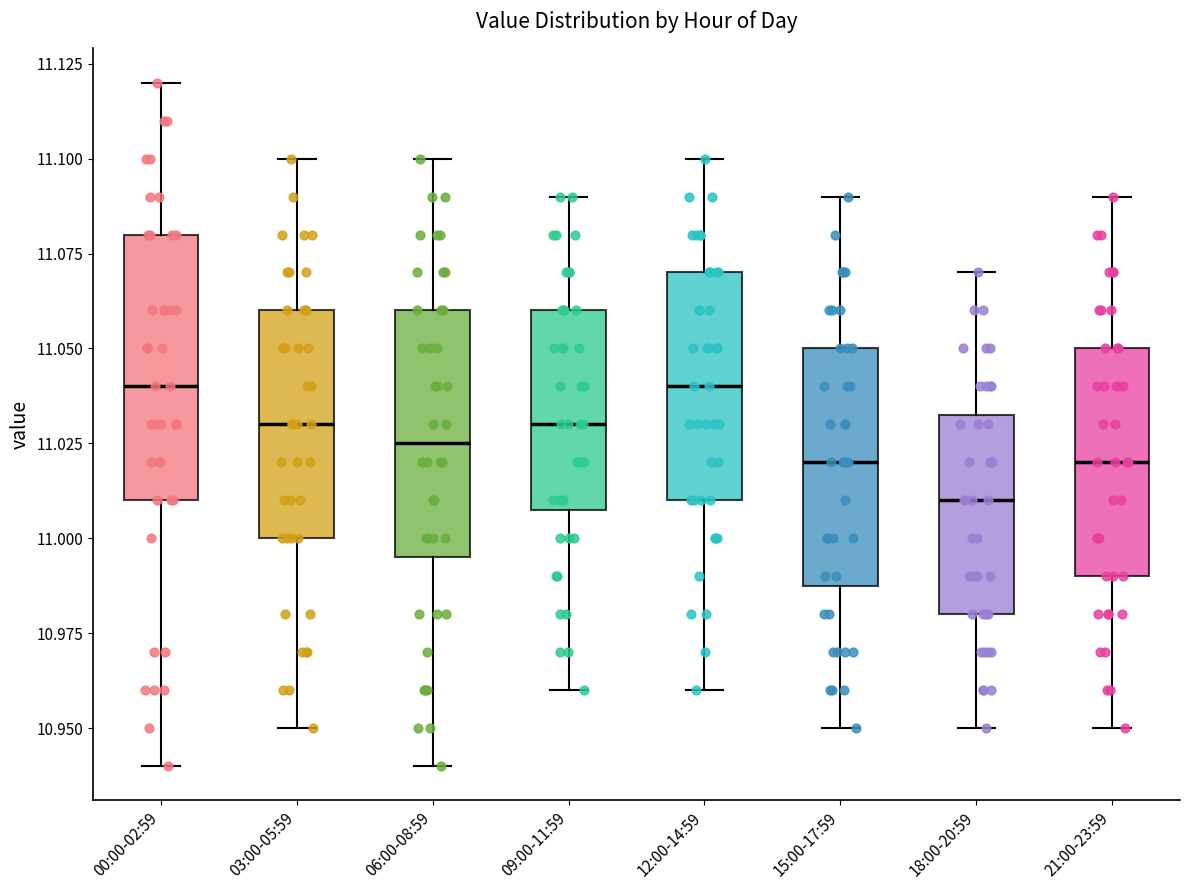

Comparing the boxes themselves (not the whiskers), which one is the tallest?

00:00-02:59